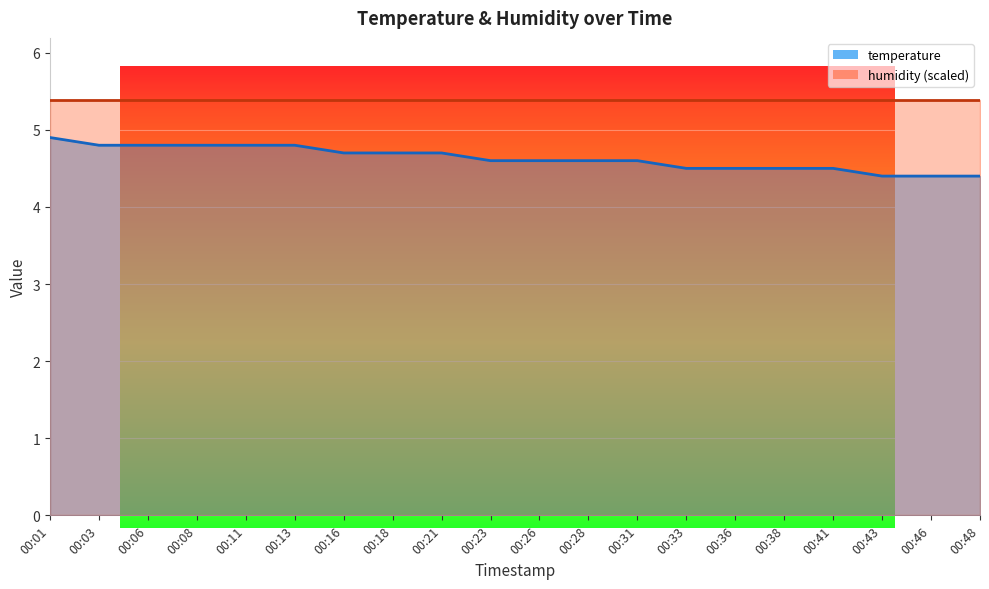

What is the change in value from 00:06 to 00:46?

-0.4